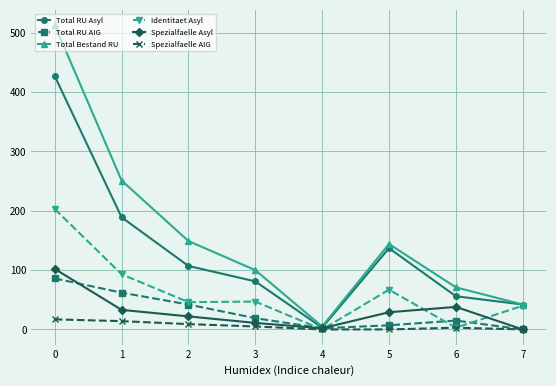

Count the number of data series in this chart.

6